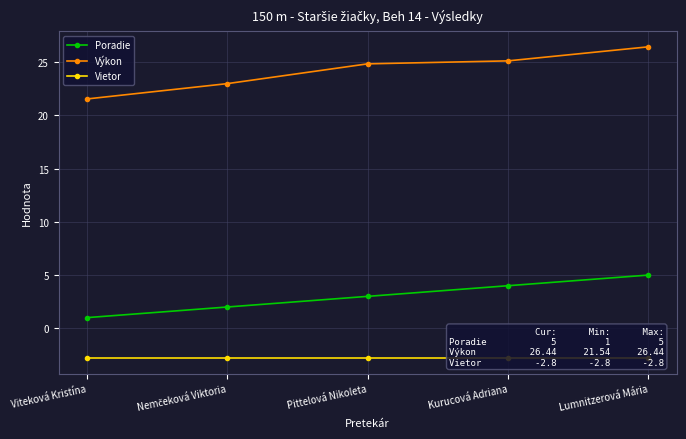

List the series in order of their peak value, lowest first.

Vietor, Poradie, Výkon